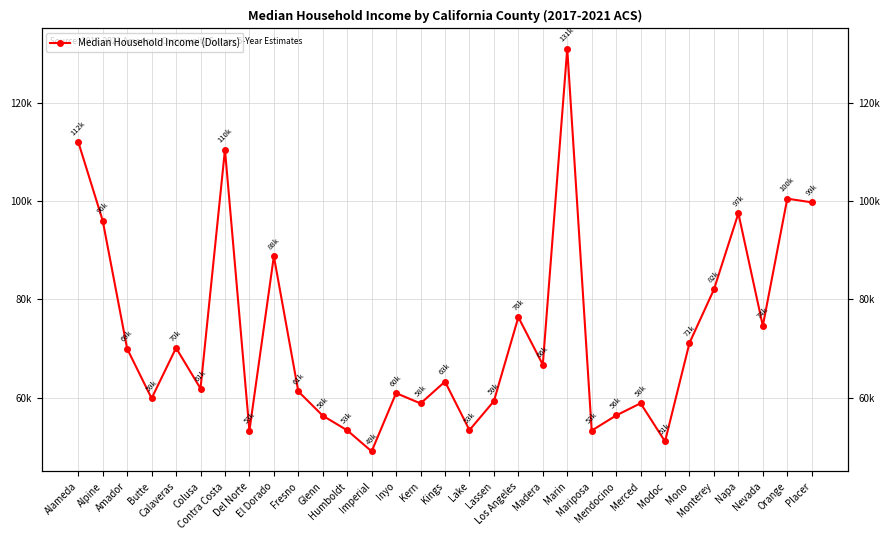

Does the chart have visible grid lines?

Yes